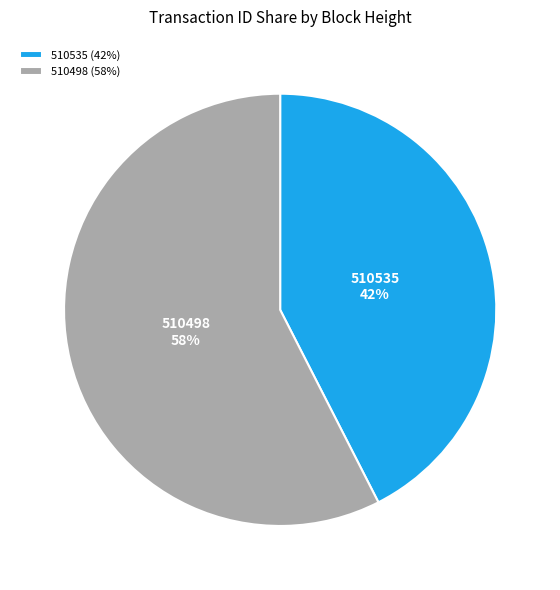

How many segments does this pie chart have?

2